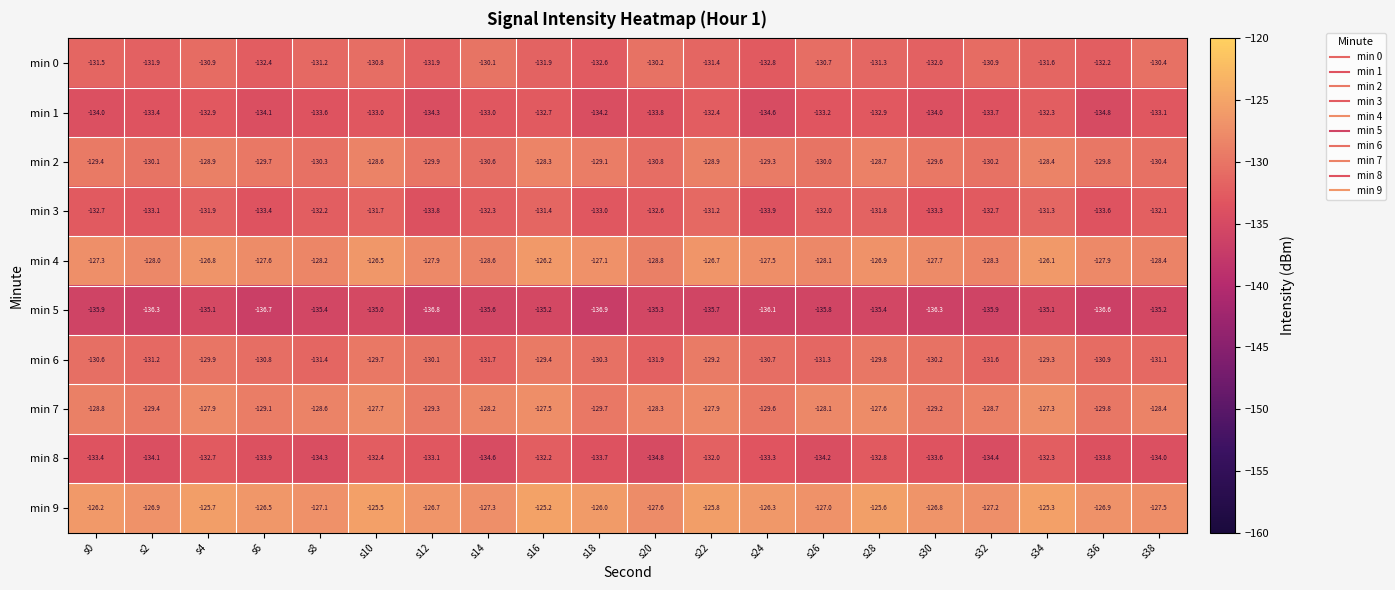

What is the difference between the highest and lowest values at s4?

9.4